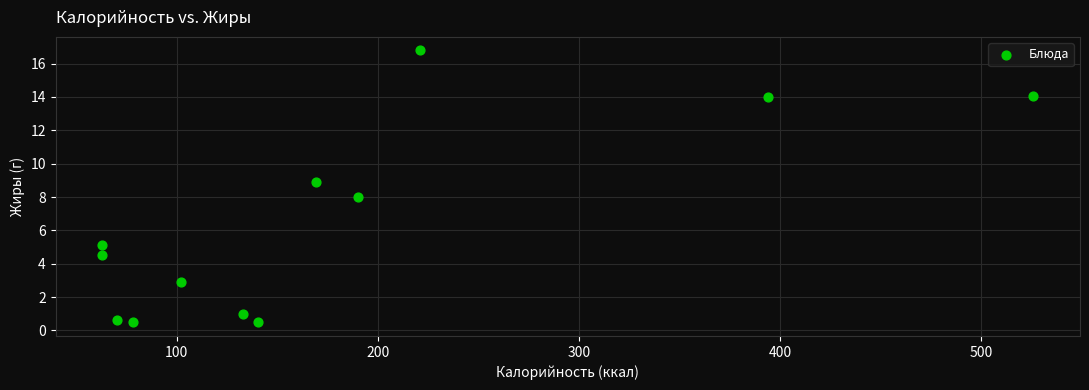

What is the range of Y values (max minus min)?

16.3